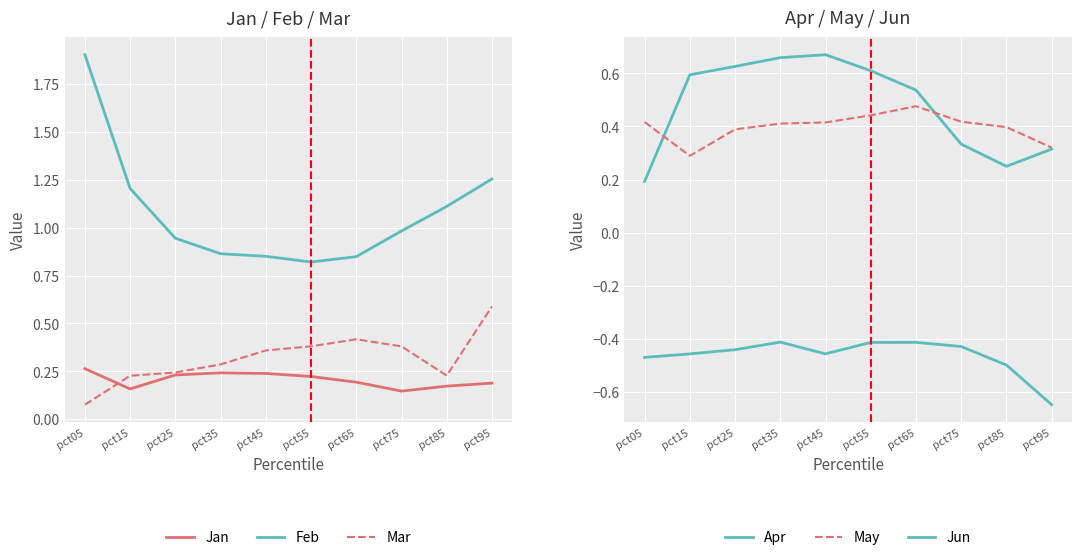

Which category has the highest value in the Apr series?

pct45